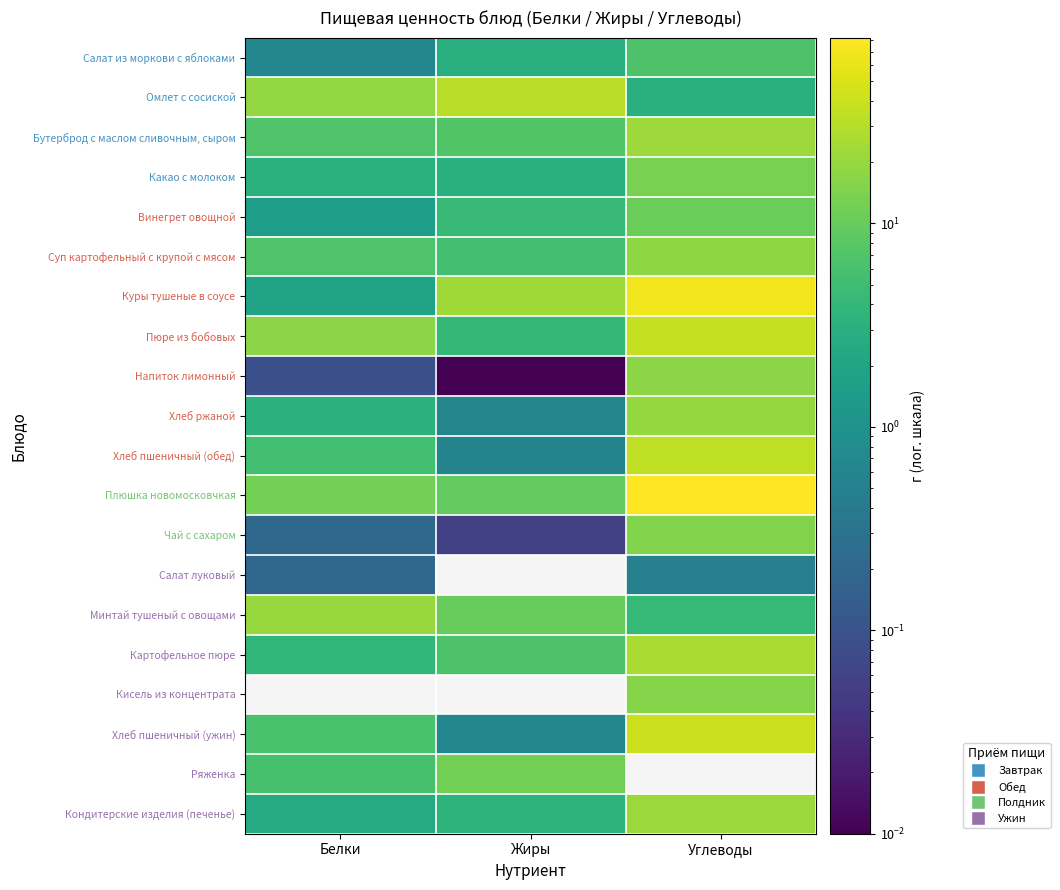

List the series in order of their peak value, highest first.

Плюшка новомосковчкая, Куры тушеные в соусе, Хлеб пшеничный (ужин), Пюре из бобовых, Хлеб пшеничный (обед), Омлет с сосиской, Картофельное пюре, Бутерброд с маслом сливочным, сыром, Кондитерские изделия (печенье), Минтай тушеный с овощами, Хлеб ржаной, Суп картофельный с крупой с мясом, Напиток лимонный, Кисель из концентрата, Чай с сахаром, Какао с молоком, Ряженка, Винегрет овощной, Салат из моркови с яблоками, Салат луковый